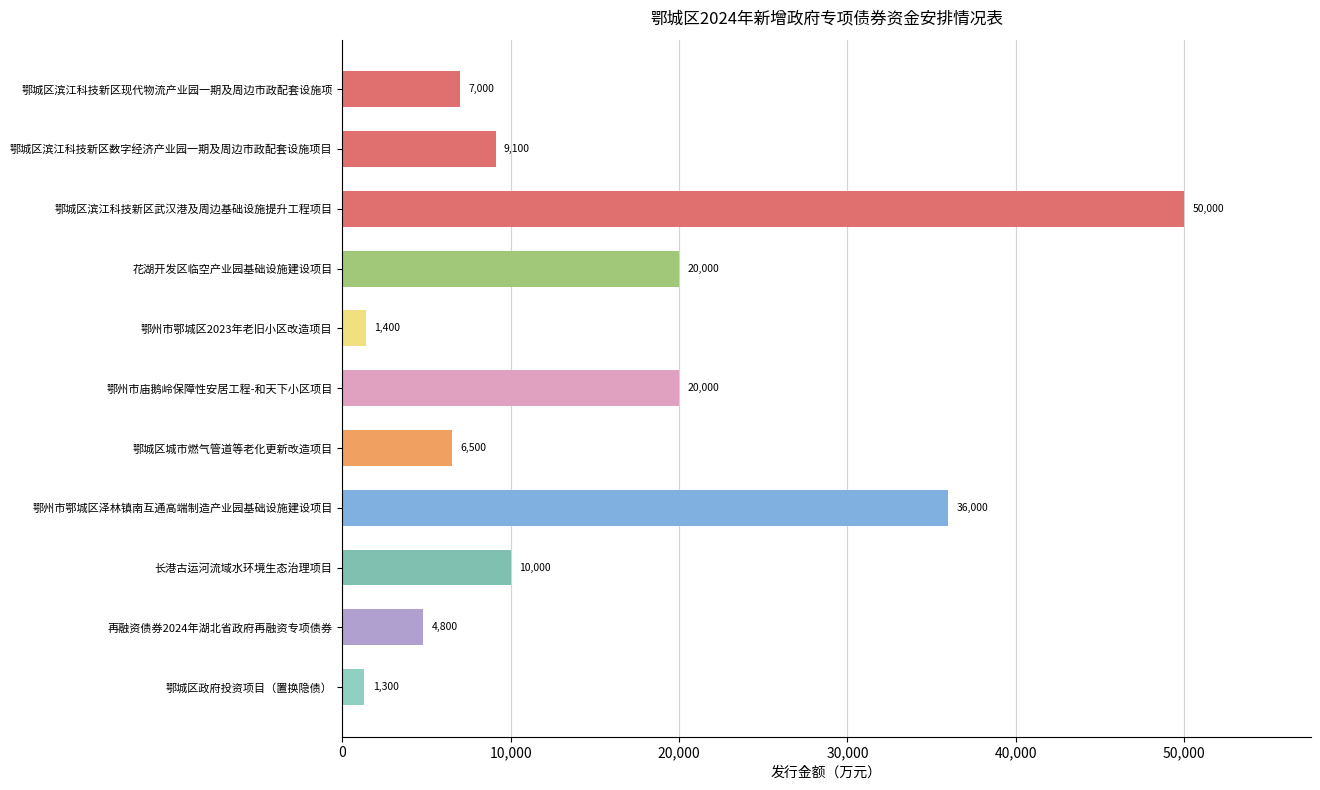

Which category has the lowest value across all series?

鄂城区政府投资项目（置换隐债）